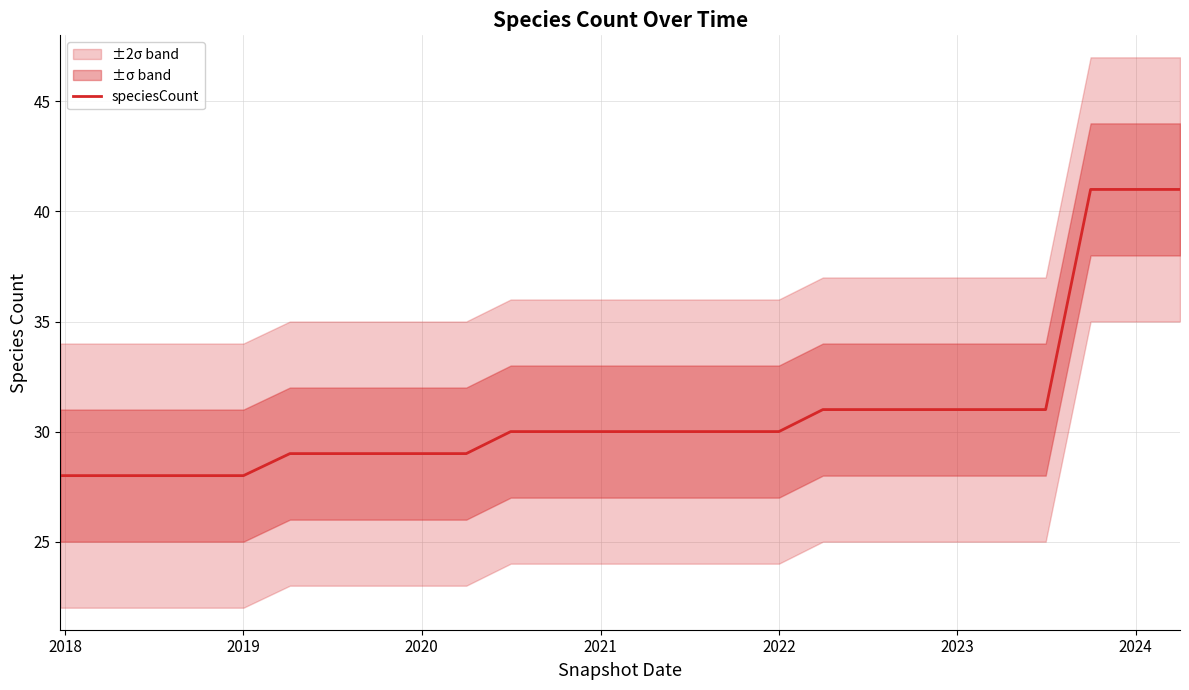

True or false: the data shows 14 at 2022.

False